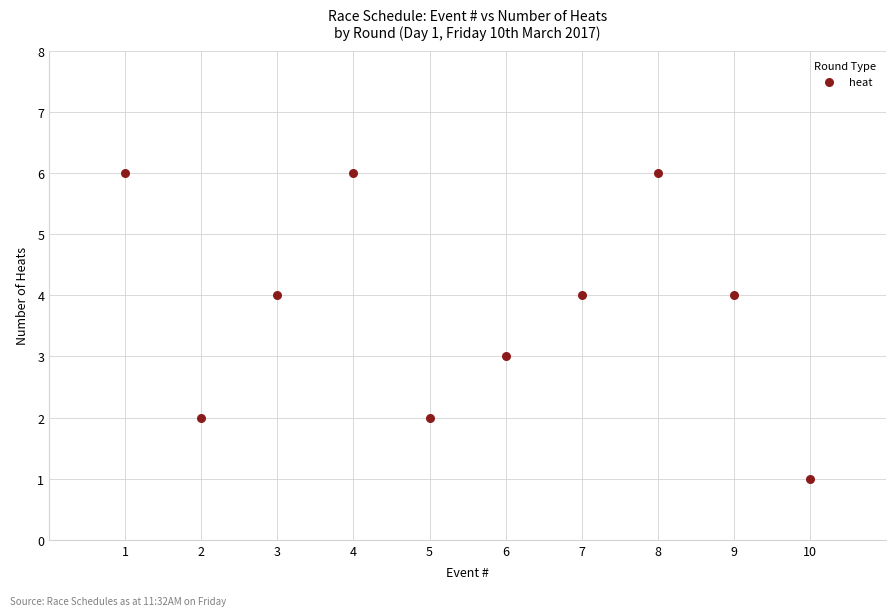

What is the range of Y values (max minus min)?

5